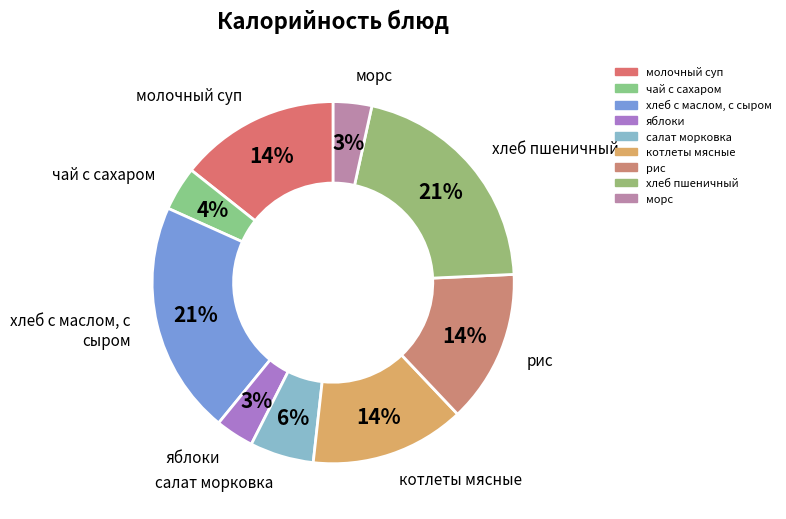

Approximately how many times larger is the value at рис compared to чай с сахаром?

3.5